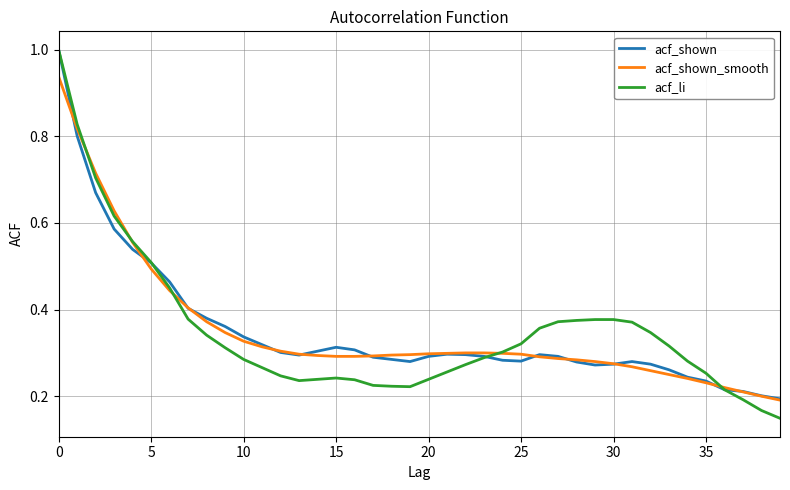

What is the maximum value shown in the chart?

1.0